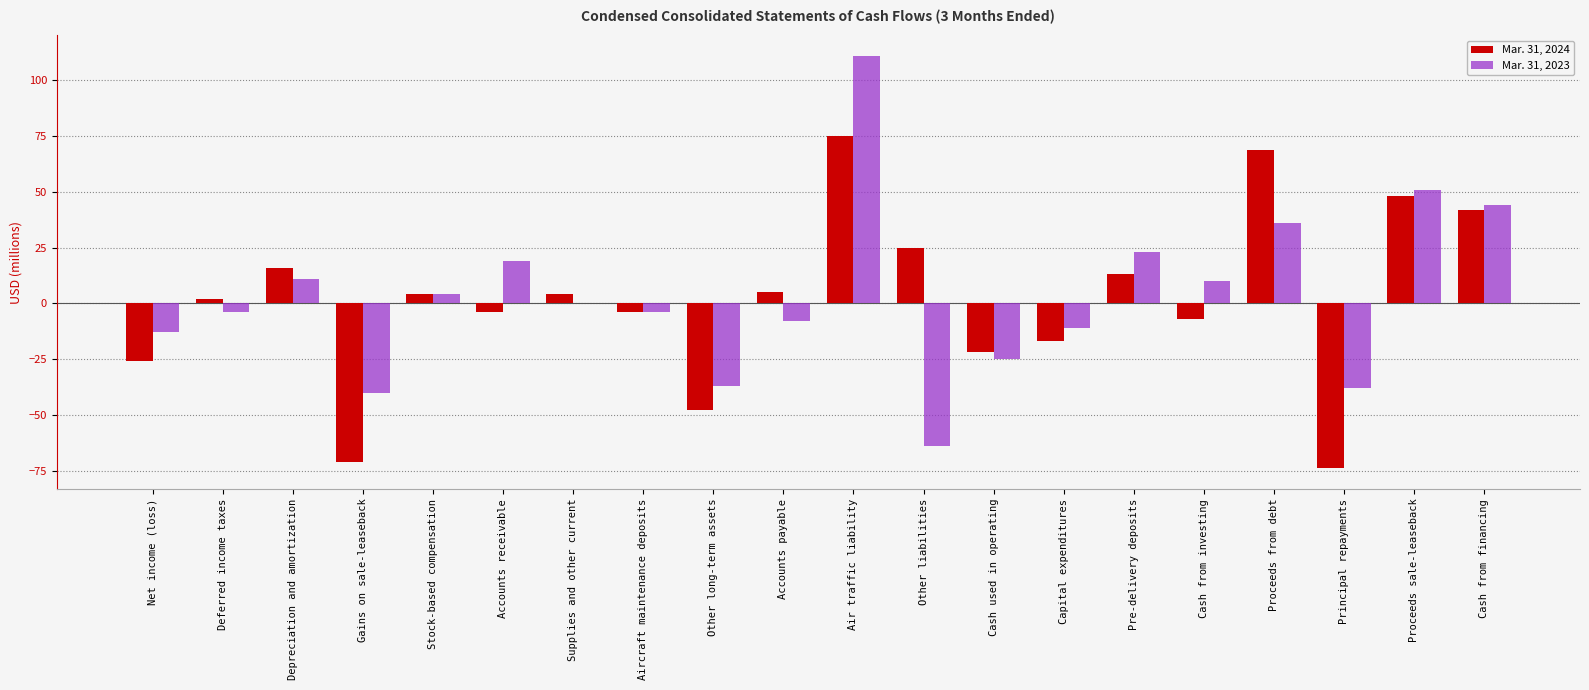

What is the highest value of the Mar. 31, 2024 series?

75